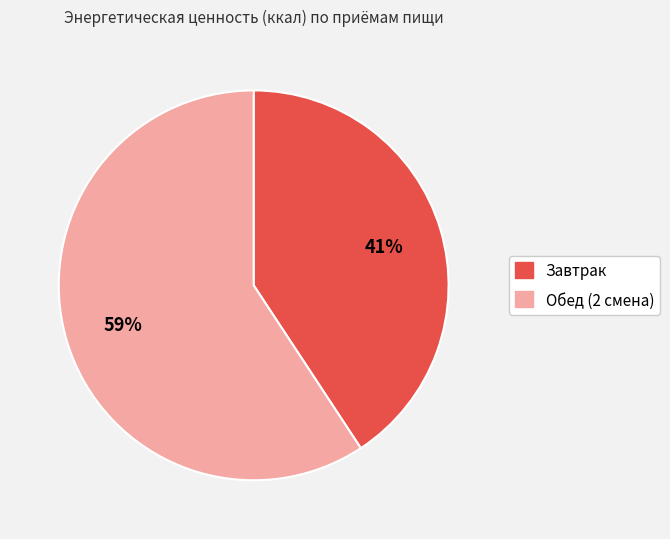

Which category has the smallest portion of the pie?

Завтрак